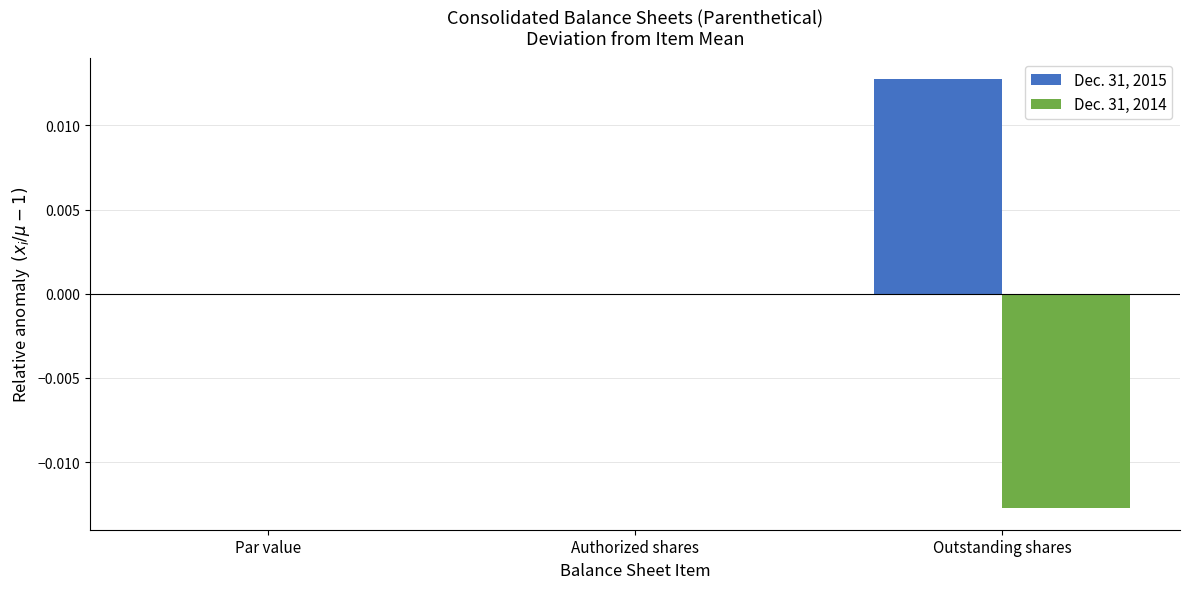

What are all the series names shown in the legend?

Dec. 31, 2015, Dec. 31, 2014